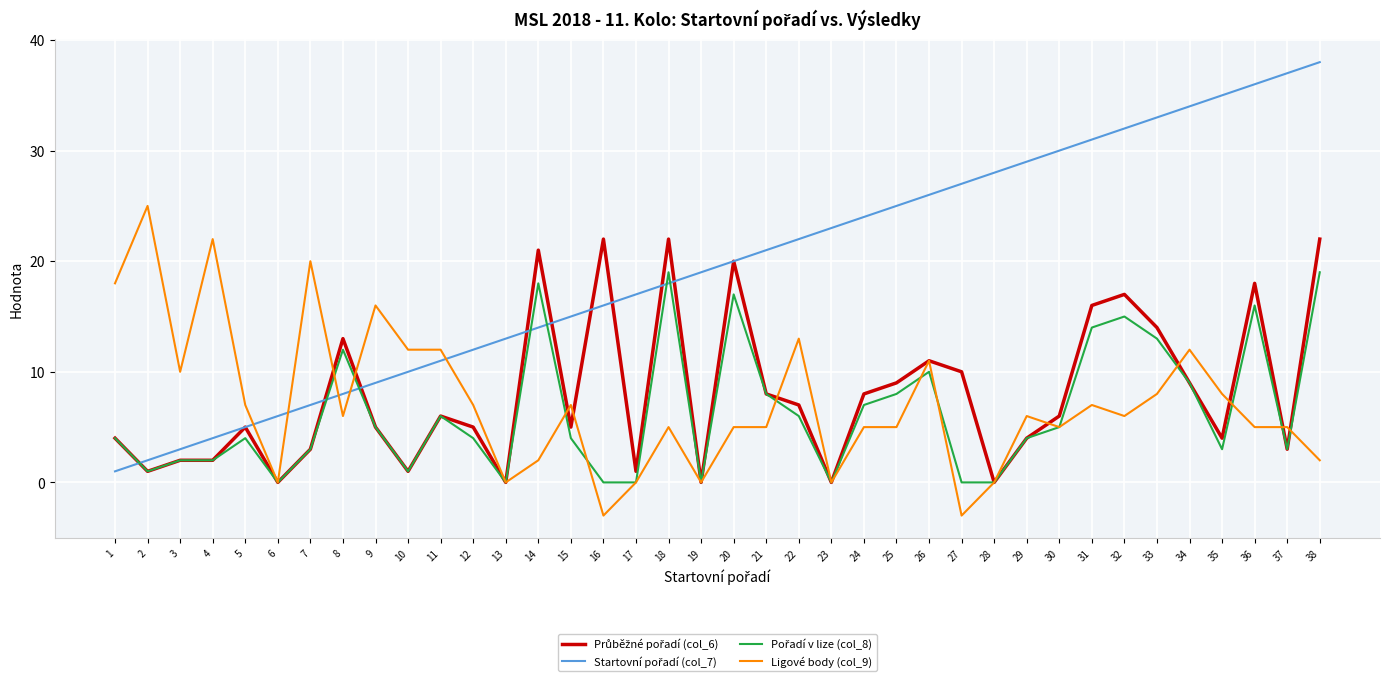

Which category has the highest value across all series?

38